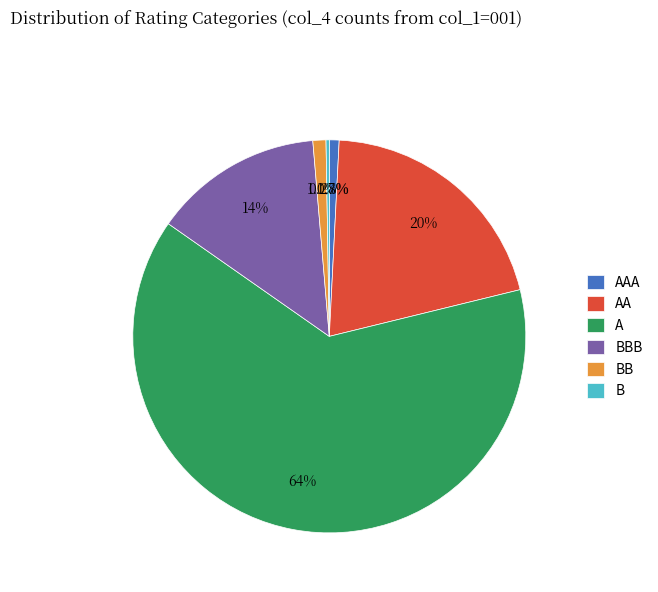

Which slice is the largest?

A